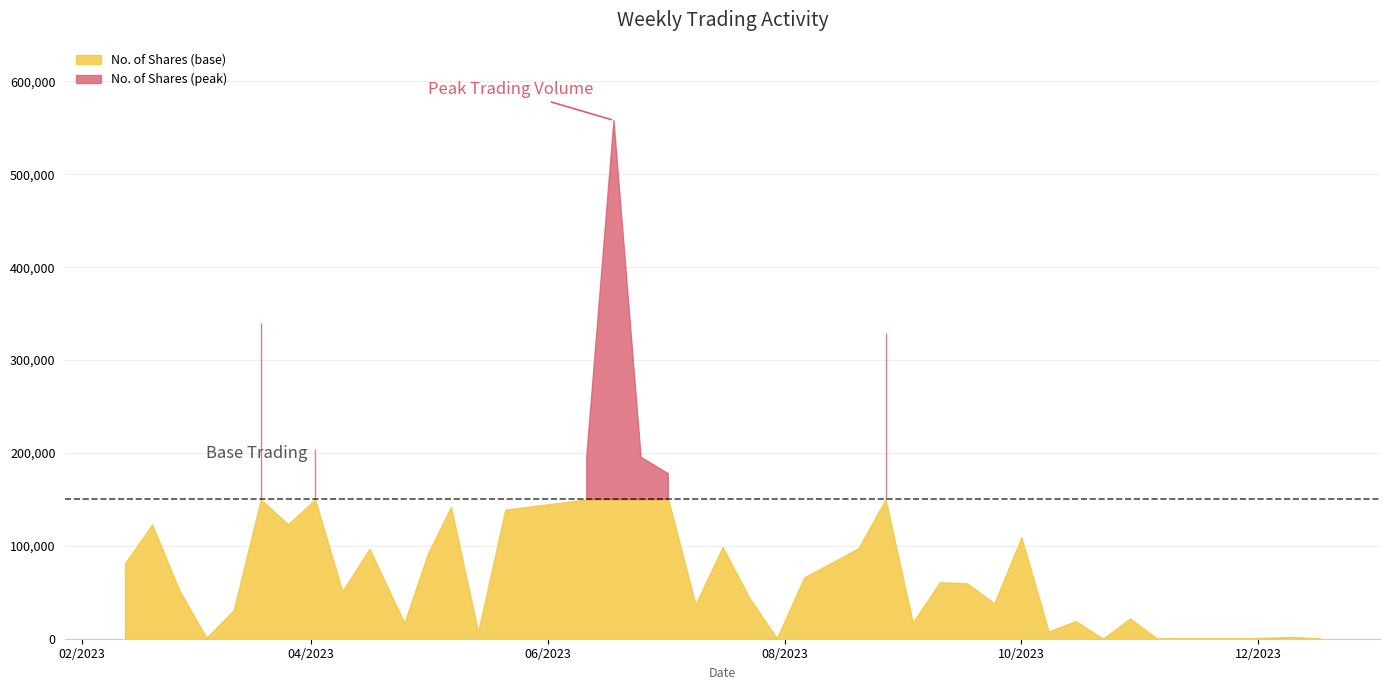

What is the total value across all series at 10/12/2023?

4835